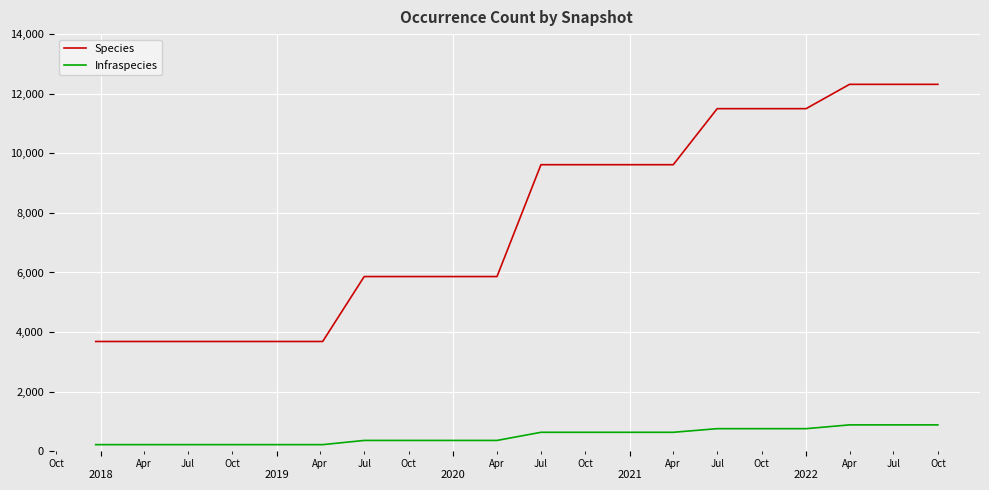

Reading right to left, what are all the values shown in this chart?

Species: 12314	12314	12314	11498	11498	11498	9617	9617	9617	9617	5863	5863	5863	5863	3684	3684	3684	3684	3684	3684
Infraspecies: 885	885	885	758	758	758	636	636	636	636	363	363	363	363	222	222	222	222	222	222